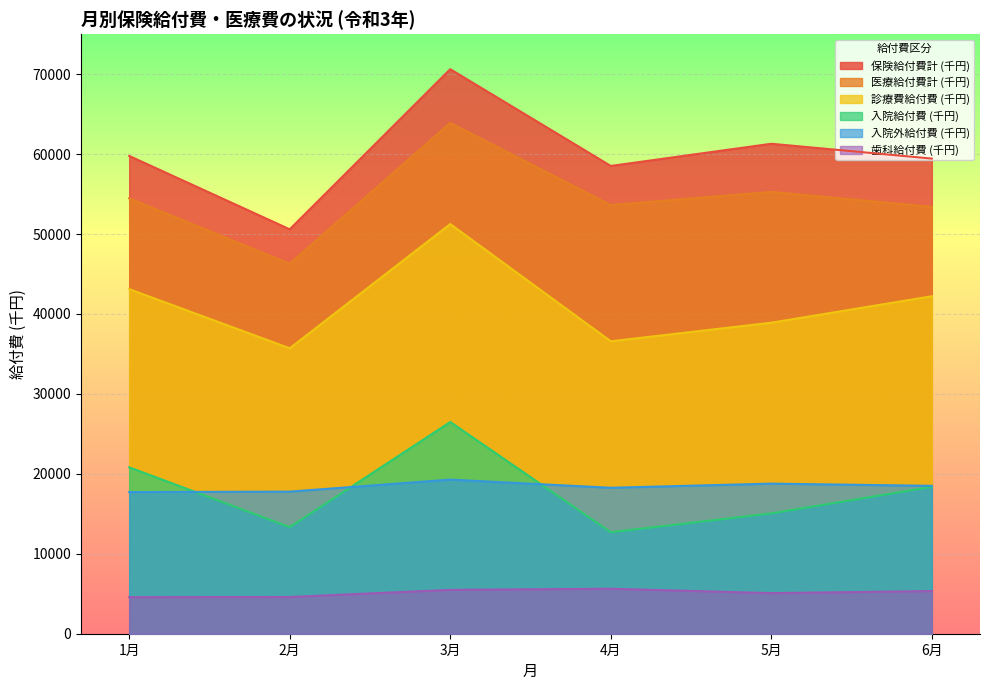

What value does the 診療費給付費 (千円) series have at 6月?

42217.0